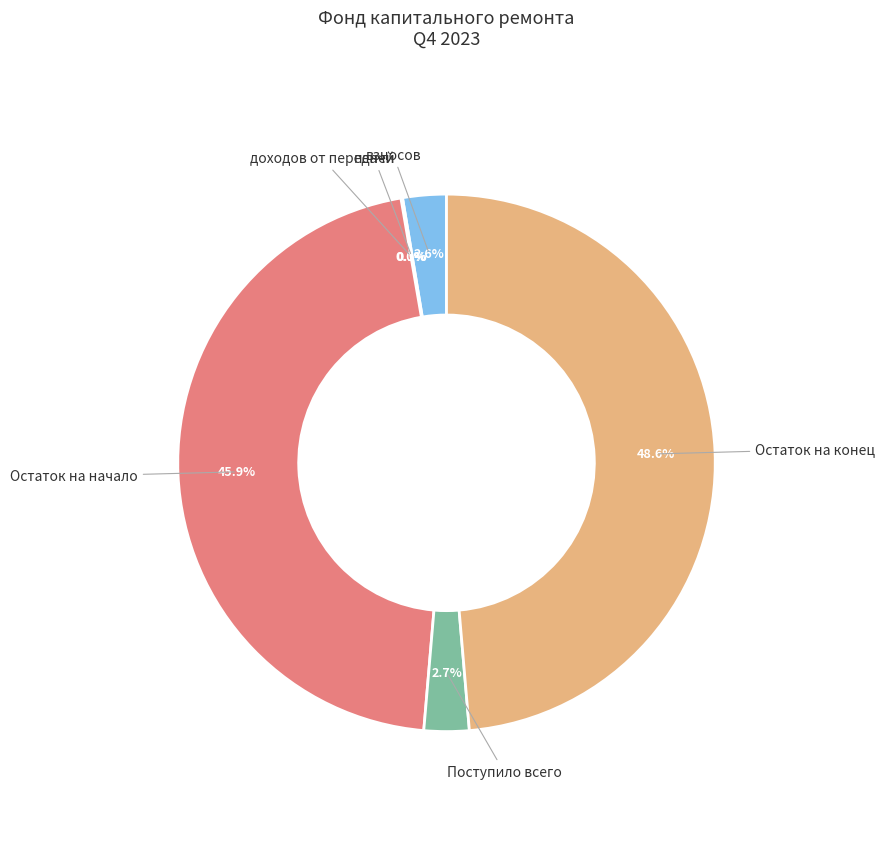

Is it true that Остаток на конец is 49% of the pie?

True